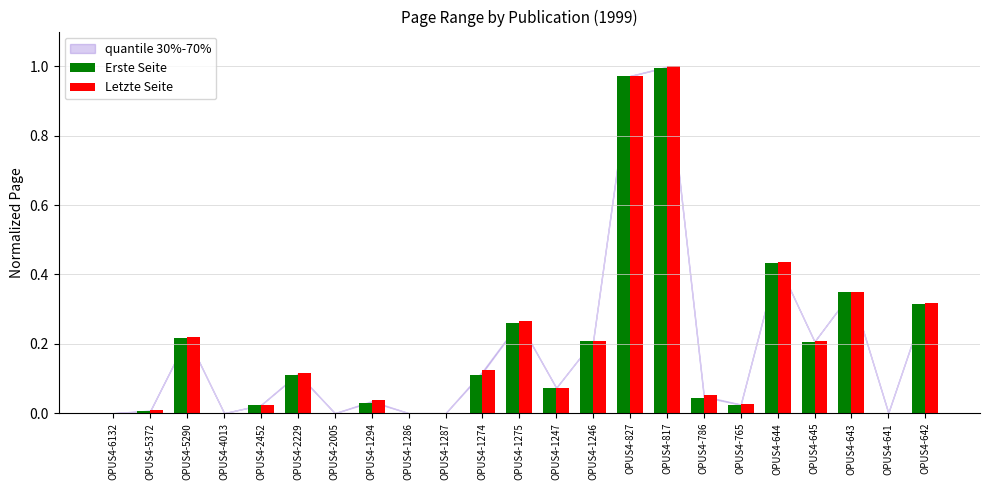

Is the value of Letzte Seite at OPUS4-1275 greater than the value of Erste Seite at OPUS4-2229?

Yes